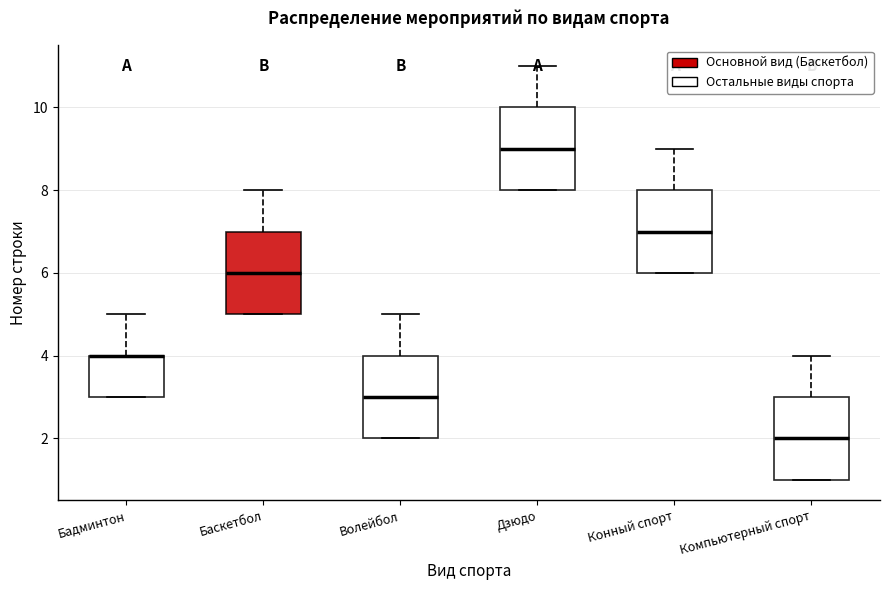

Reading left to right, read every box against the y-axis: the position of its median line, the range the box covers, and the ends of its whiskers. The values are not printed on the chart, so give them approximately, as read against the axis.

Бадминтон: median 4 (drawn on the box's upper edge), box 3 to 4, whiskers 3 to 5
Баскетбол: median 6, box 5 to 7, whiskers 5 to 8
Волейбол: median 3, box 2 to 4, whiskers 2 to 5
Дзюдо: median 9, box 8 to 10, whiskers 8 to 11
Конный спорт: median 7, box 6 to 8, whiskers 6 to 9
Компьютерный спорт: median 2, box 1 to 3, whiskers 1 to 4